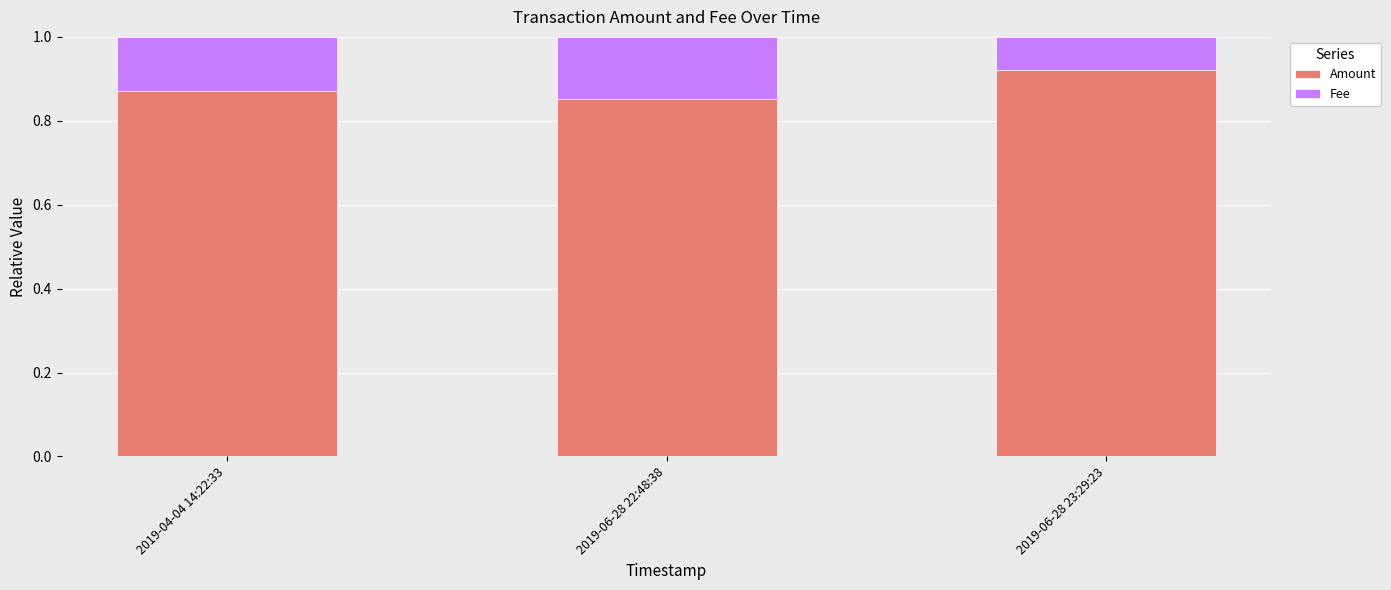

True or false: Amount has a value of 0.6 at 2019-04-04 14:22:33.

False